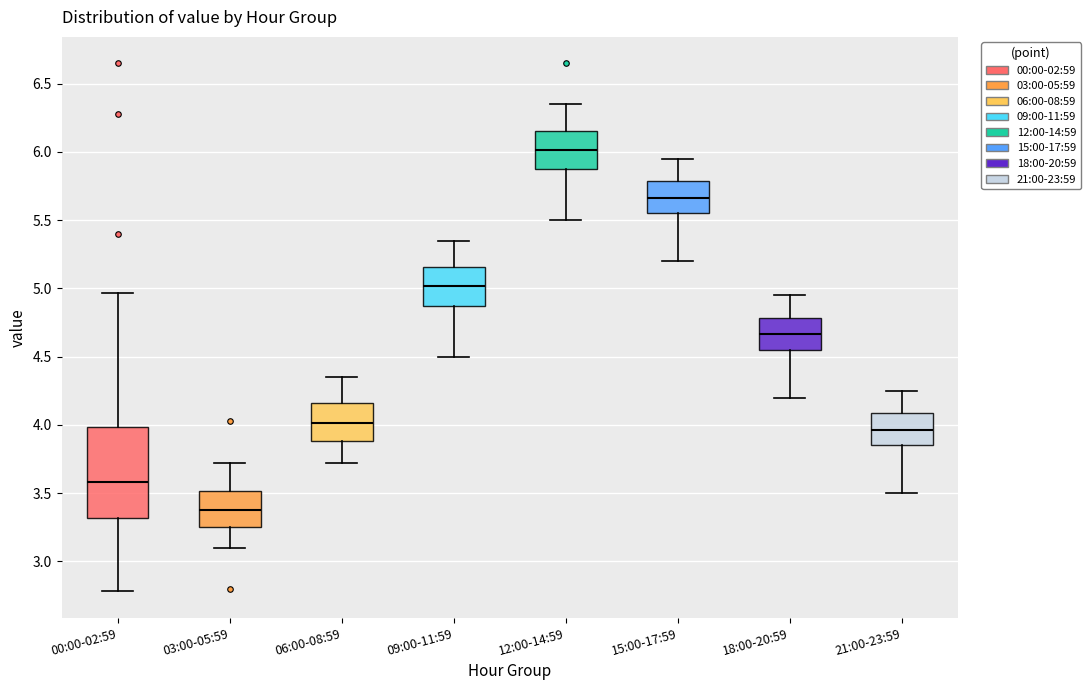

Reading left to right, transcribe this box plot: for each box, give where its median line is, the range the box spans, and where its two whiskers end, as read against the y-axis. The values are not printed on the chart, so give them approximately, as read against the axis.

00:00-02:59: median 3.60, box 3.30 to 4.00, whiskers 2.80 to 4.95
03:00-05:59: median 3.40, box 3.25 to 3.50, whiskers 3.10 to 3.70
06:00-08:59: median 4.00, box 3.90 to 4.15, whiskers 3.70 to 4.35
09:00-11:59: median 5.00, box 4.85 to 5.15, whiskers 4.50 to 5.35
12:00-14:59: median 6.00, box 5.85 to 6.15, whiskers 5.50 to 6.35
15:00-17:59: median 5.65, box 5.55 to 5.80, whiskers 5.20 to 5.95
18:00-20:59: median 4.65, box 4.55 to 4.80, whiskers 4.20 to 4.95
21:00-23:59: median 3.95, box 3.85 to 4.10, whiskers 3.50 to 4.25